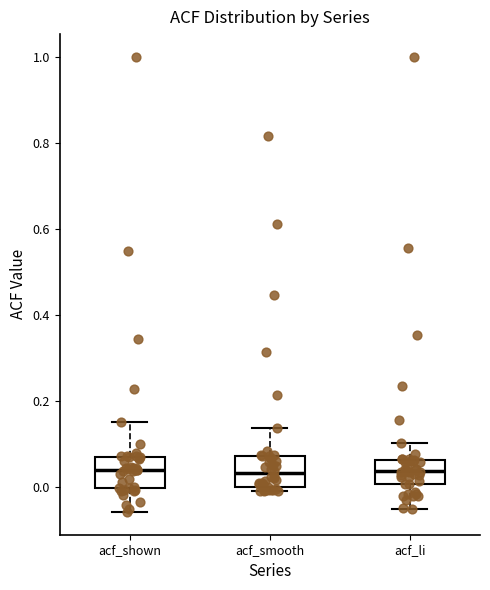

Reading left to right, read every box against the y-axis: the position of its median line, the range the box covers, and the ends of its whiskers. The values are not printed on the chart, so give them approximately, as read against the axis.

acf_shown: median 0.04, box 0.00 to 0.06, whiskers -0.06 to 0.16
acf_smooth: median 0.04, box 0.00 to 0.08, whiskers 0.00 (just below the box's lower edge) to 0.14
acf_li: median 0.04, box 0.00 to 0.06, whiskers -0.04 to 0.10